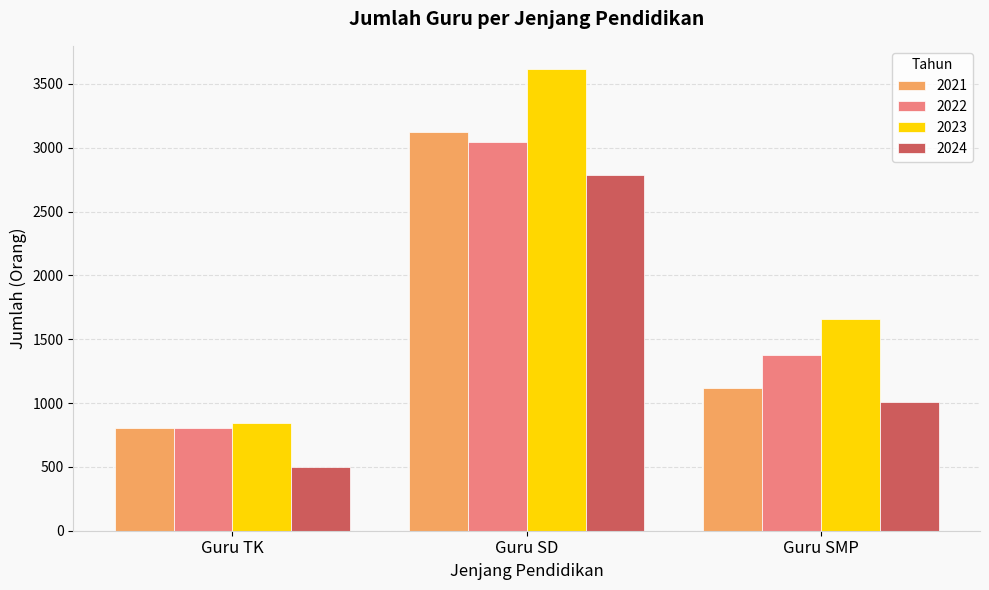

What is the sum of the 2023 values at Guru SD and Guru SMP?

5277